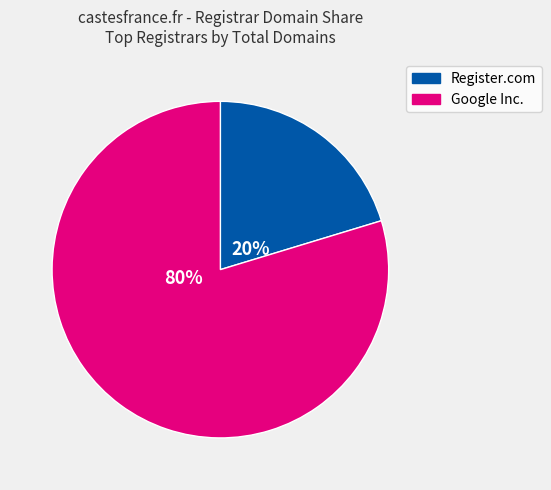

Is there a majority slice in this chart?

Yes